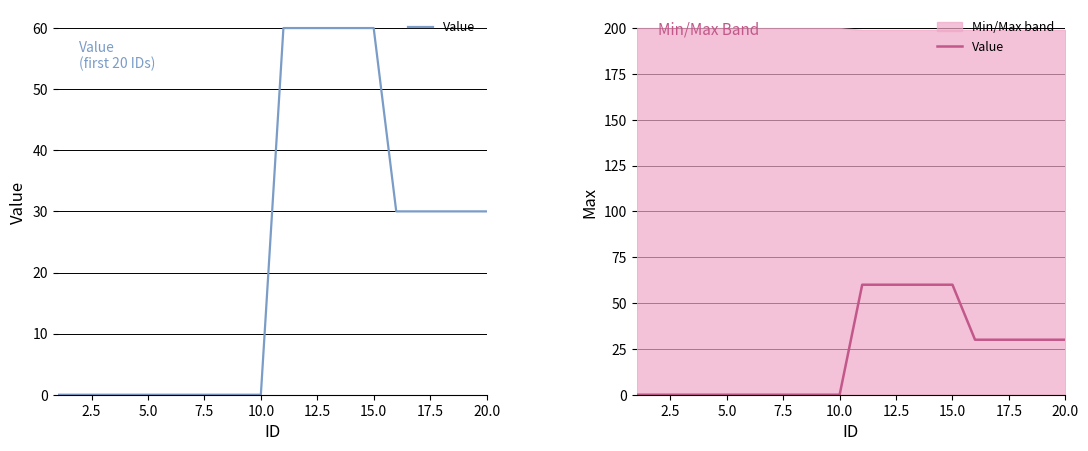

Between 14 and 7.5, which is larger?

14